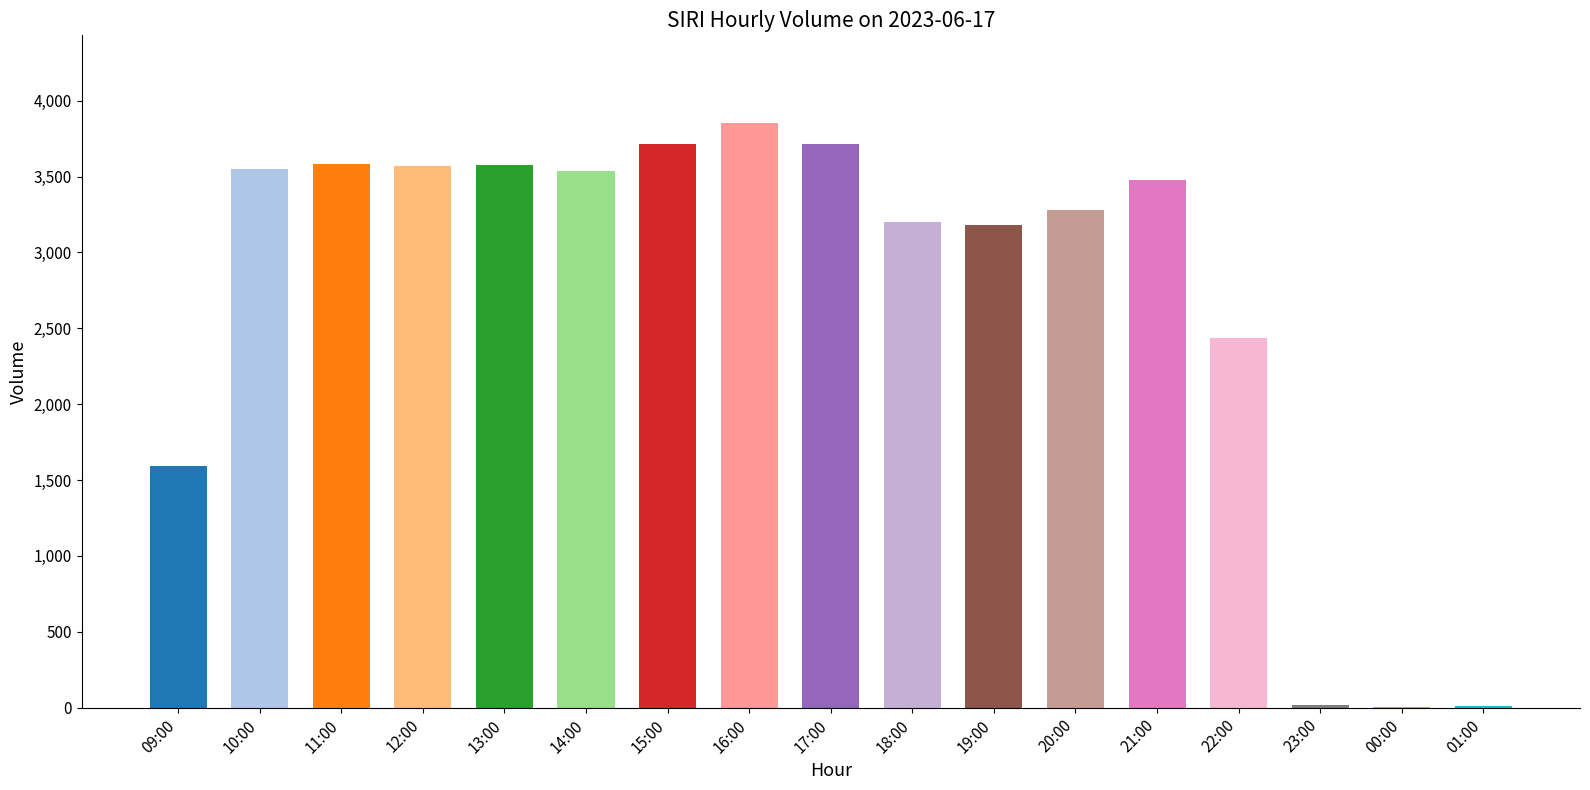

What is the sum of all values?

46300